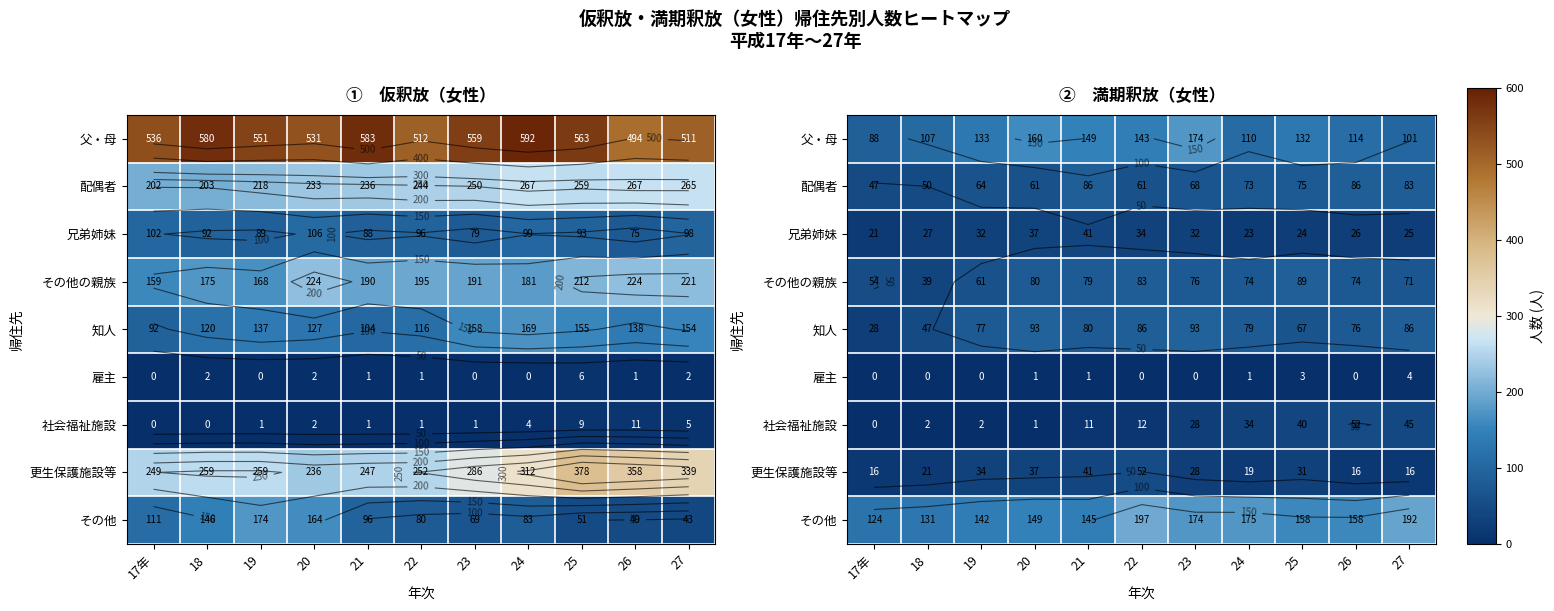

The 兄弟姉妹 series shows 35 at 26. True or false?

False